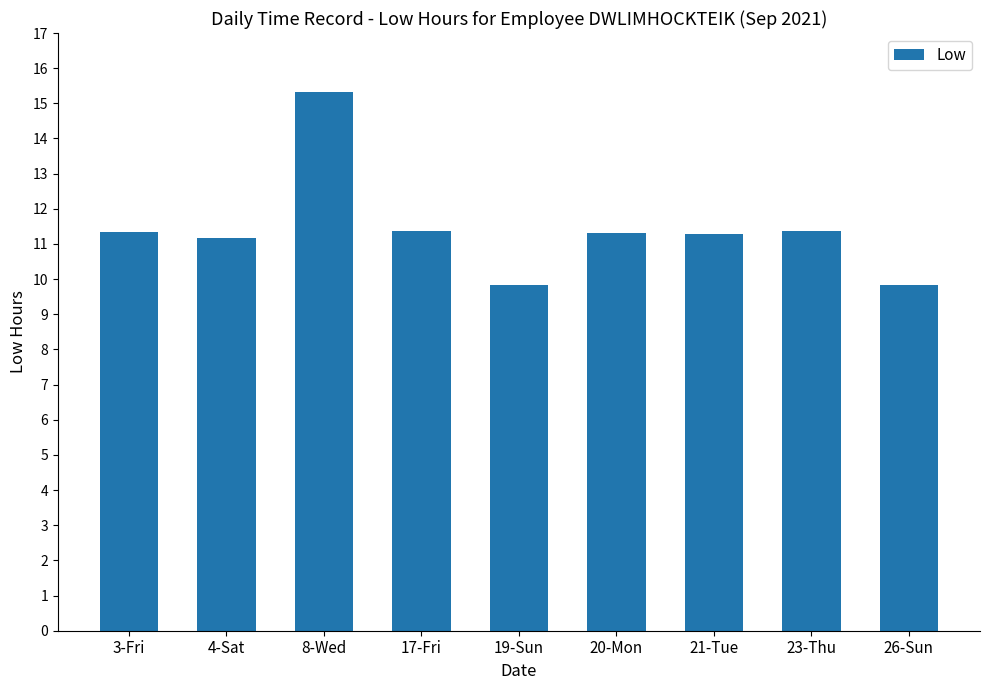

What is the approximate value at 3-Fri?

11.3